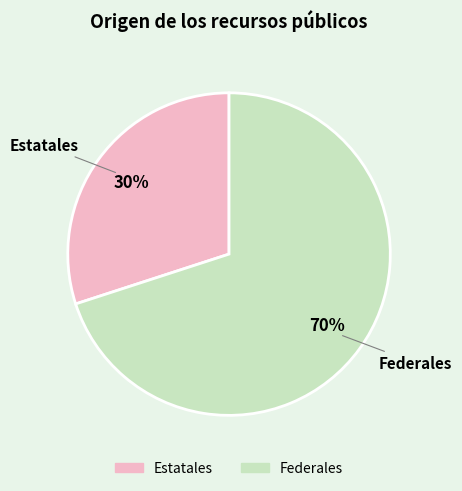

How many segments does this pie chart have?

2